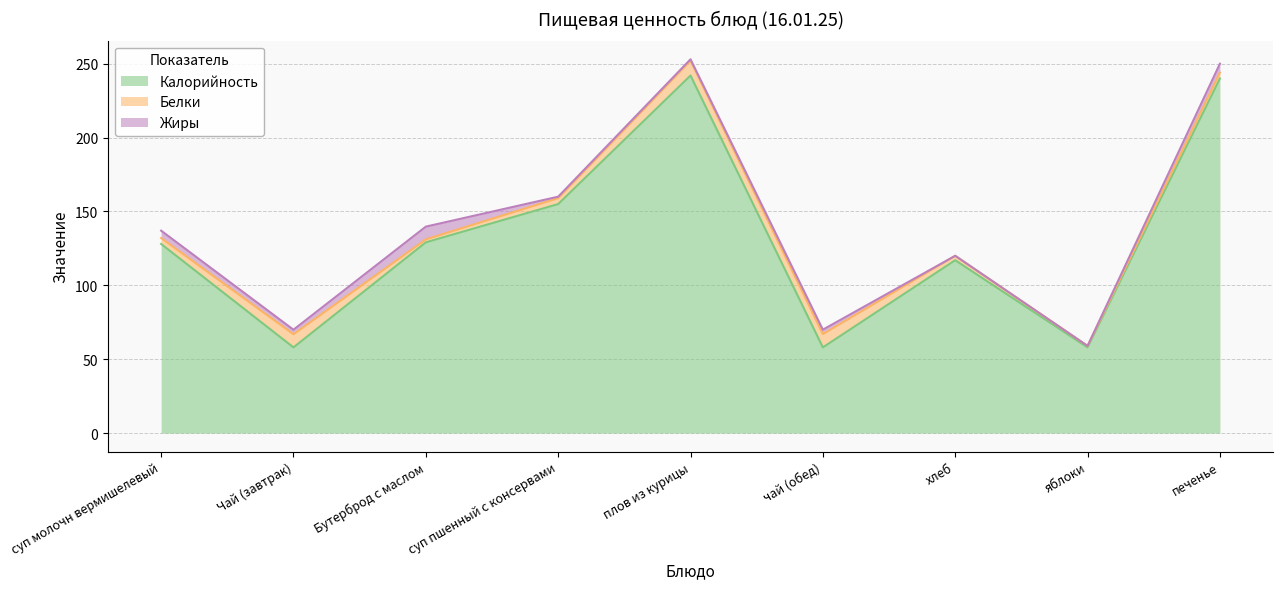

How many values in Жиры are above zero?

7